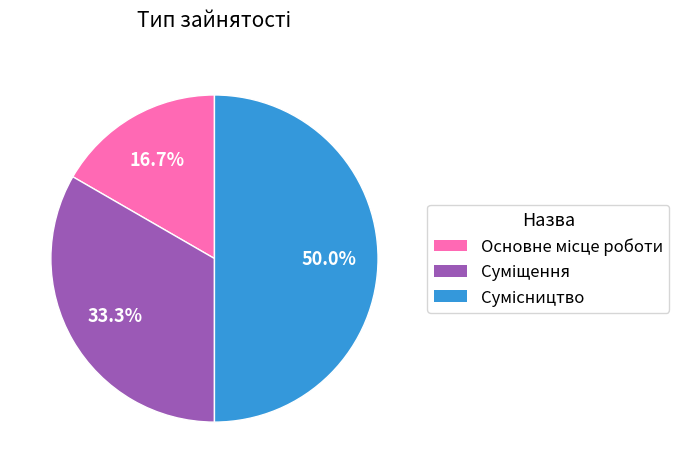

How many slices are in this pie chart?

3